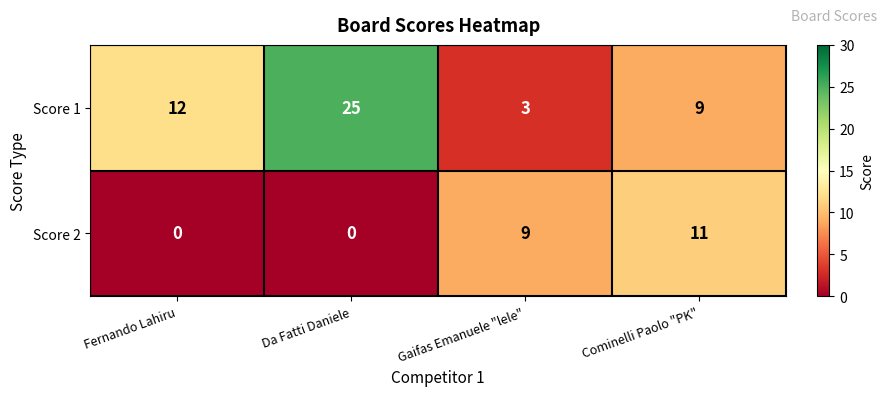

What is the total value across all series at Cominelli Paolo "PK"?

20